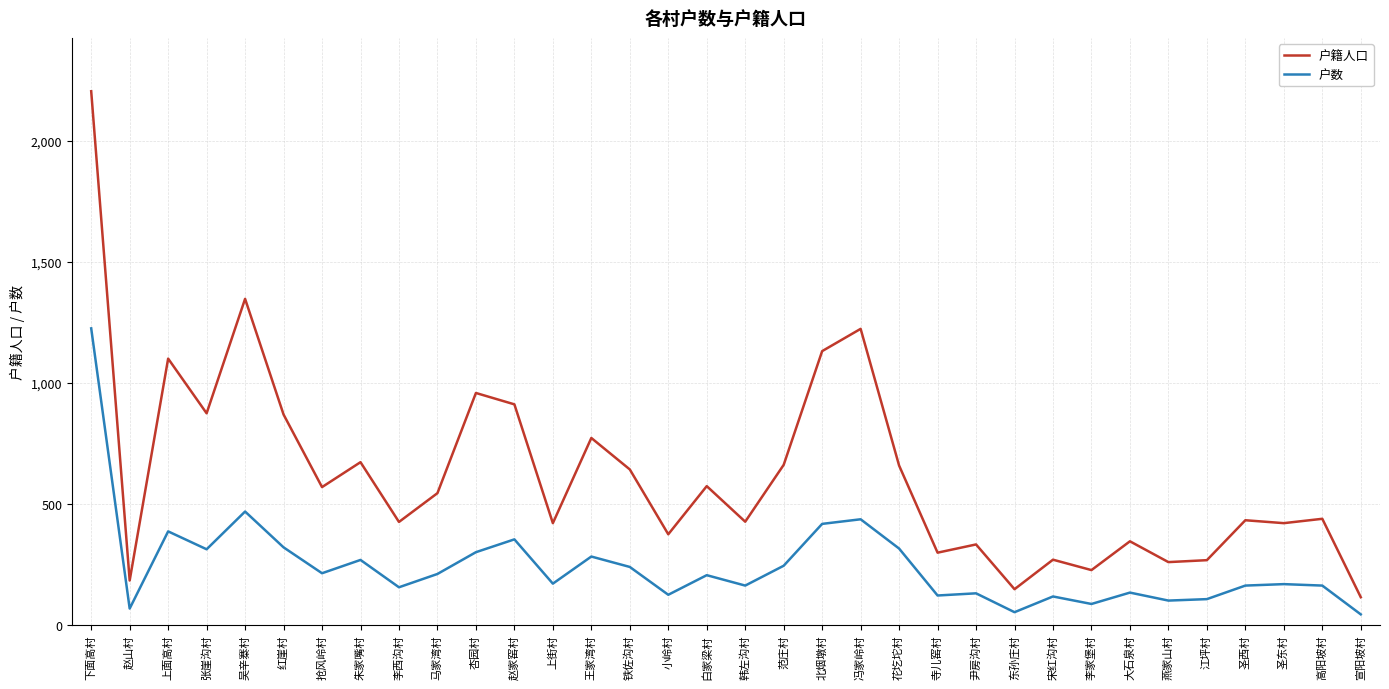

What is the average value of the 户数 series?

243